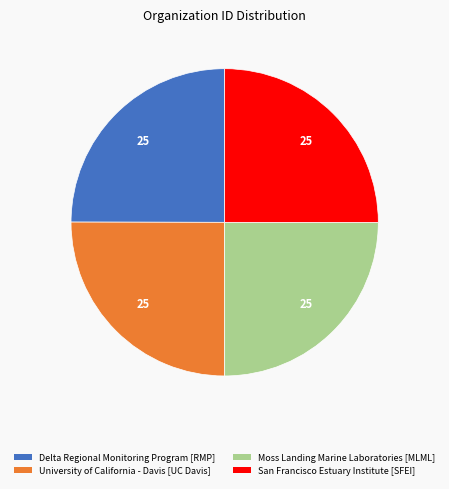

The San Francisco Estuary Institute [SFEI] slice represents 25% of the pie. True or false?

True